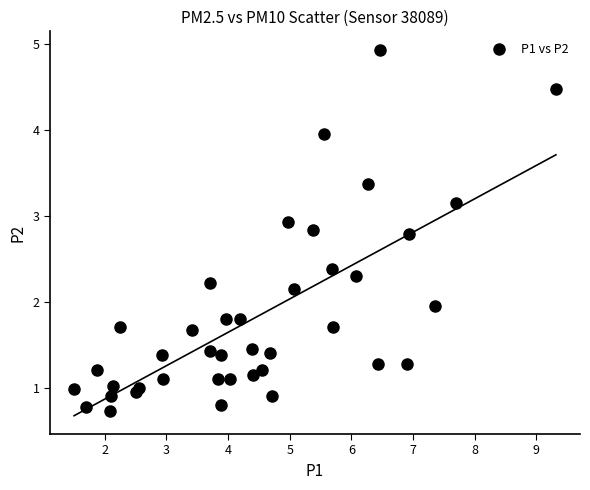

What is the range of X values (max minus min)?

7.8